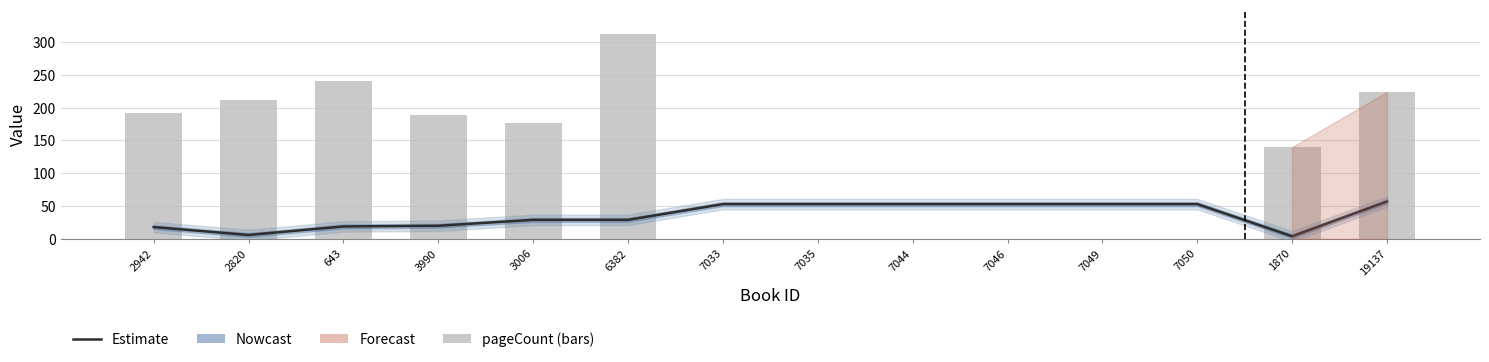

List the labels in order of pageCount value, largest first.

6382, 643, 19137, 2820, 2942, 3990, 3006, 1870, 7033, 7035, 7044, 7046, 7049, 7050